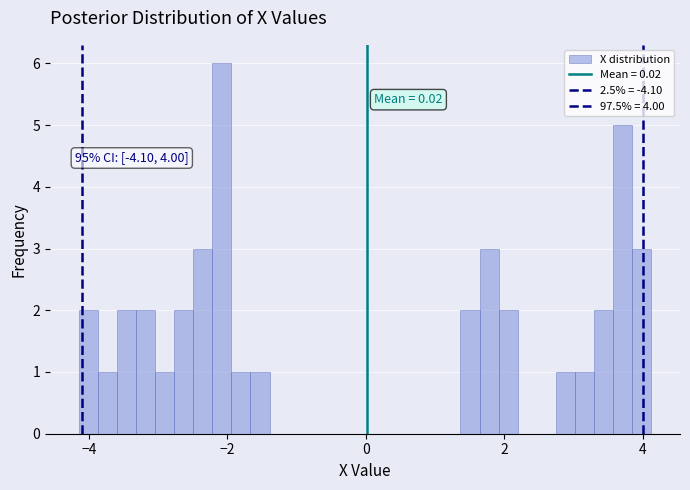

Read against the x-axis, roughly where is the centre of the tallest bar?

-2.0